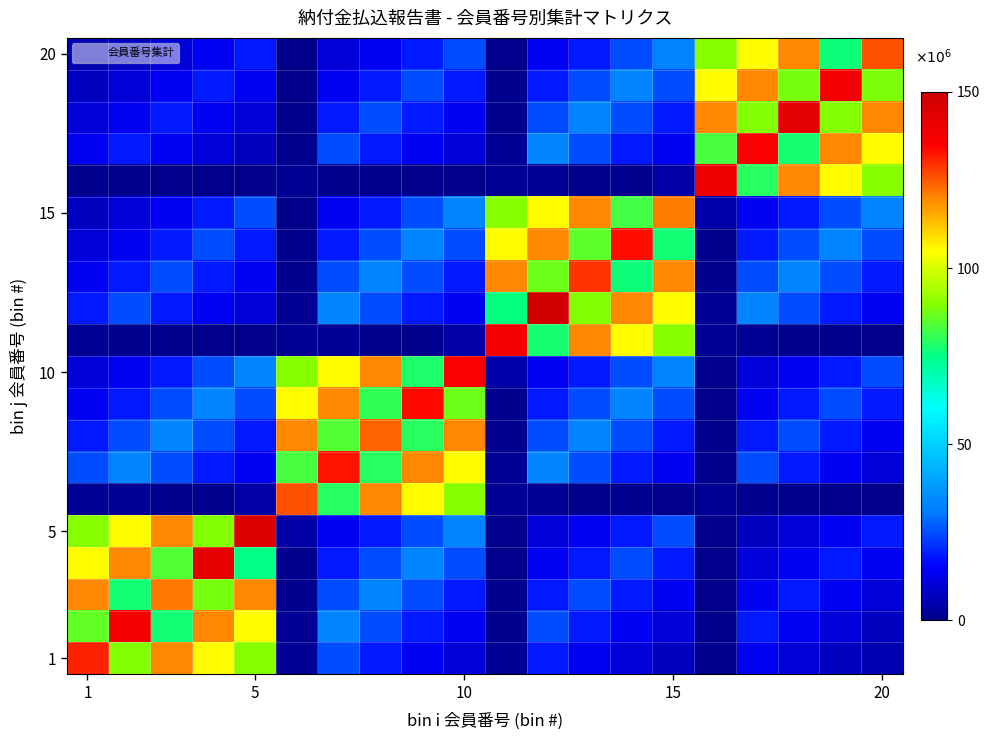

How many series are shown in this chart?

20